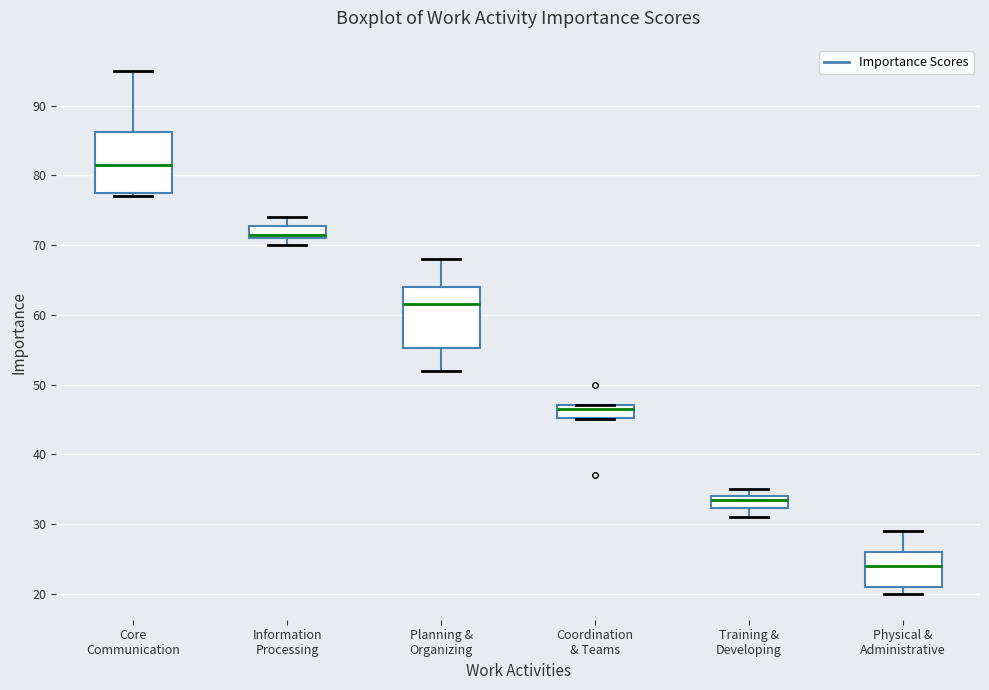

Where does the lower whisker of the box for Planning & Organizing end on the y-axis? The values are not printed on the chart, so give them approximately, as read against the axis.

52